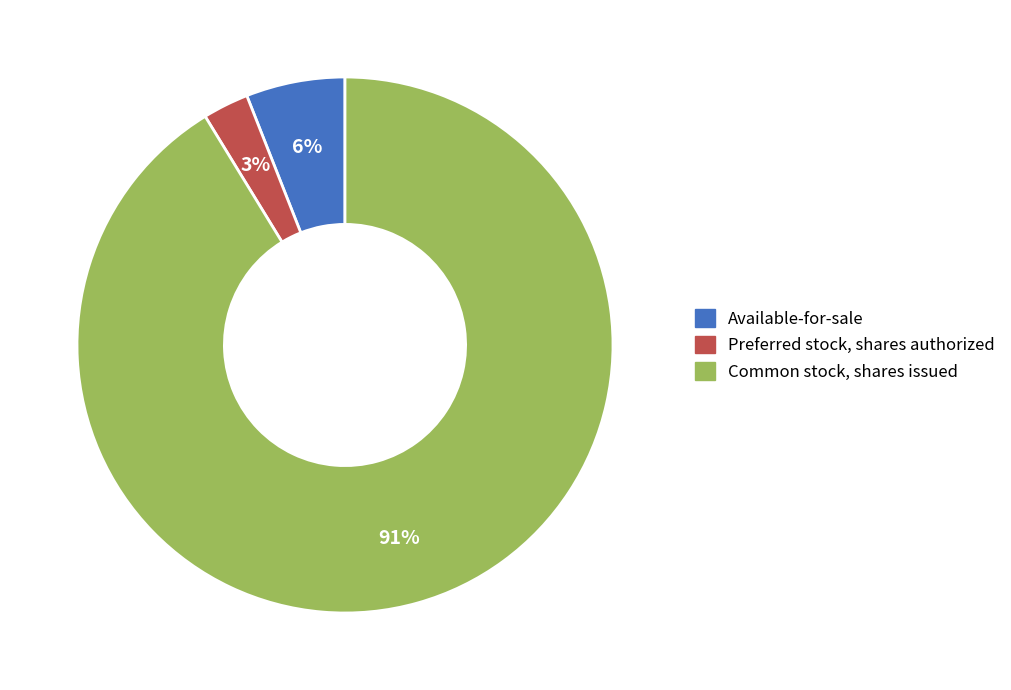

To the nearest percent, what is the difference between the Common stock, shares issued and Available-for-sale slice percentages?

85%